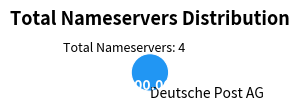

Rank the categories by value from highest to lowest.

Deutsche Post AG